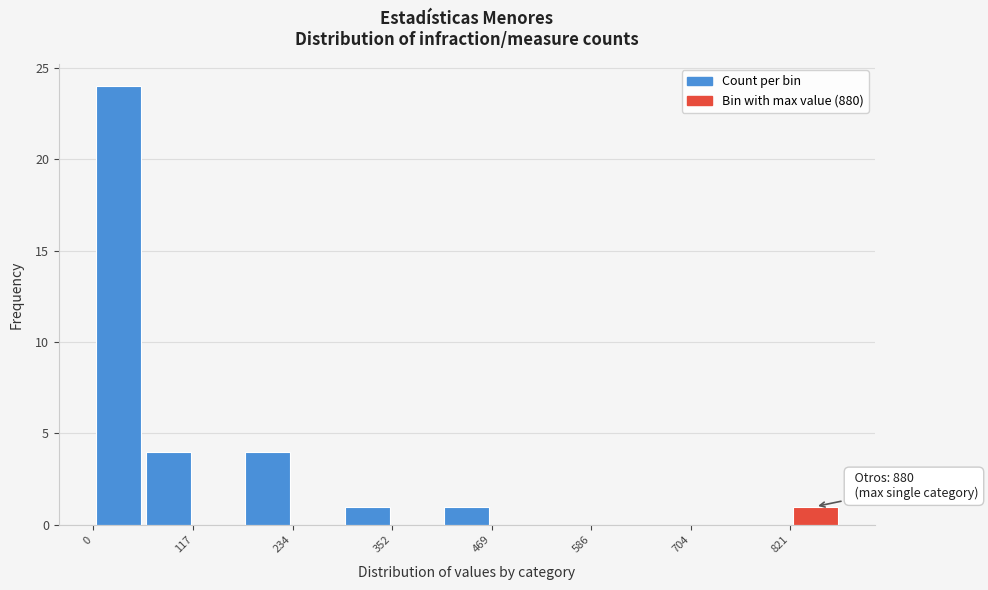

Read against the x-axis, roughly where is the centre of the tallest bar?

20